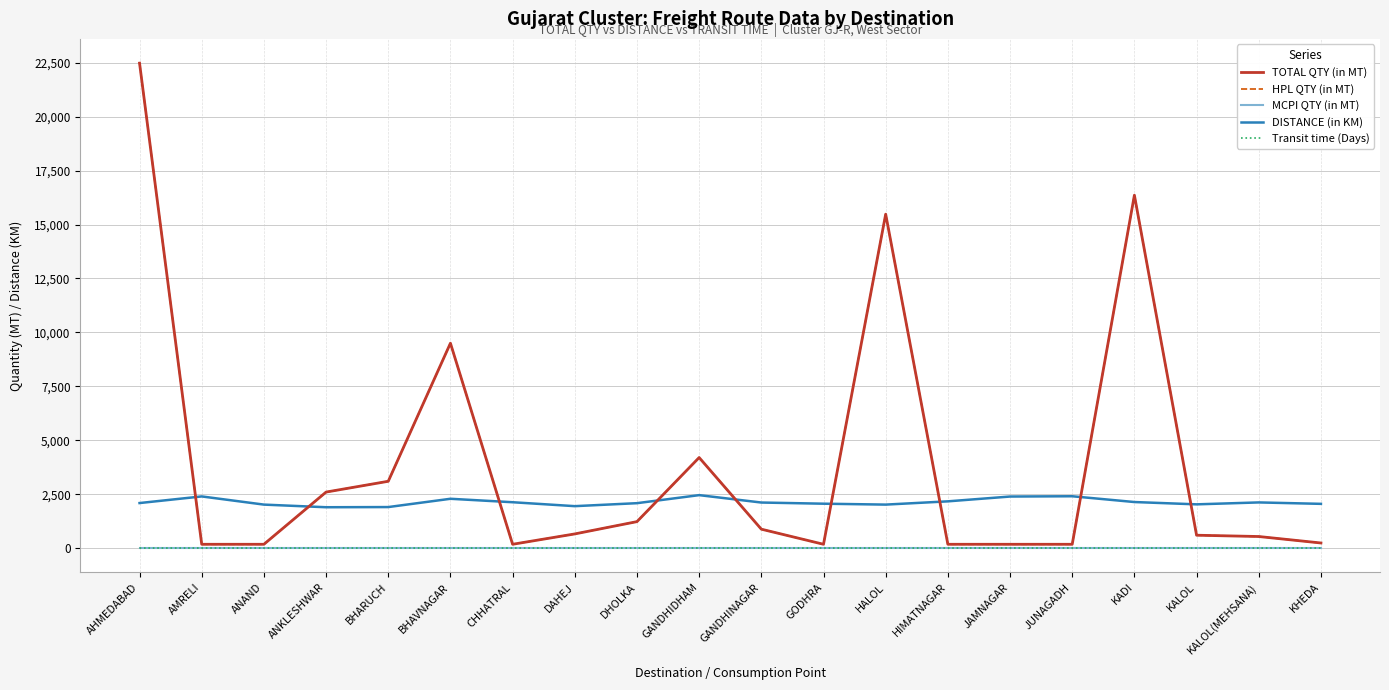

How many lines are shown in the chart?

5